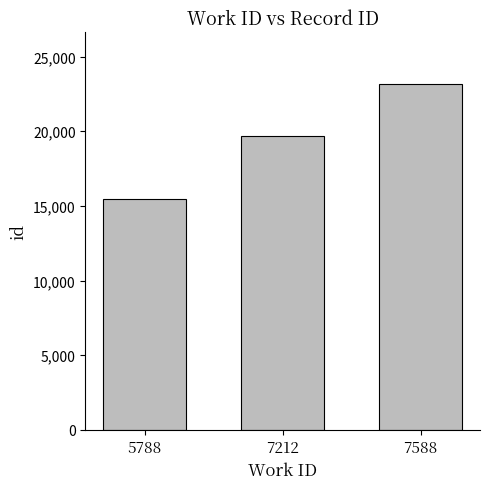

Rank the categories by value from highest to lowest.

7588, 7212, 5788